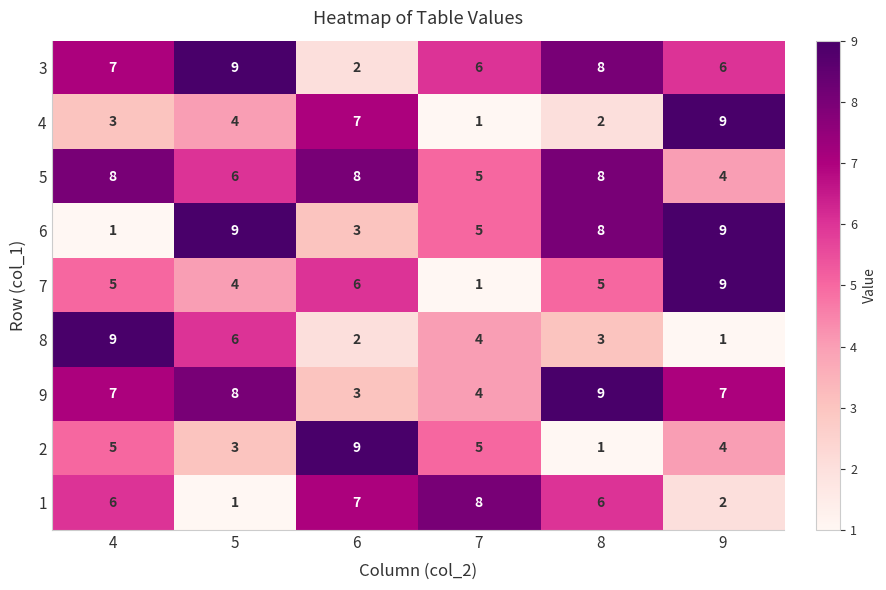

The value of 1 at 7 is 8. True or false?

True